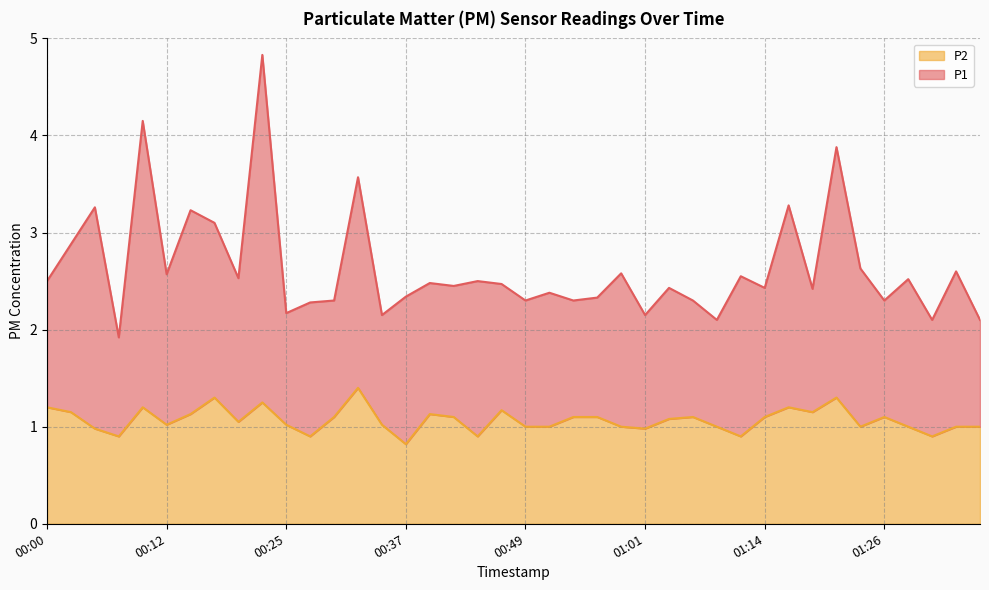

How many distinct data groups are displayed?

2